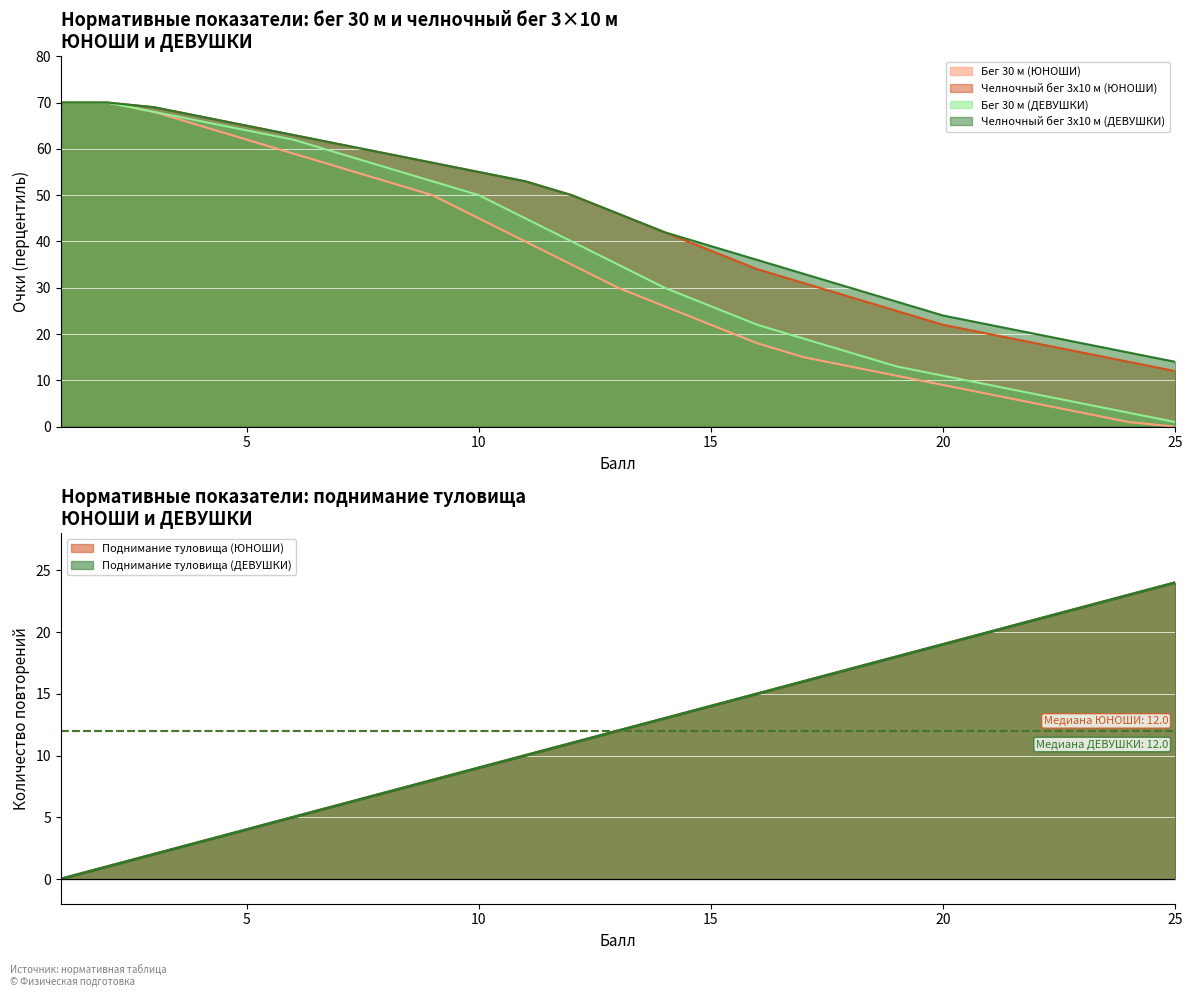

What are all the series names shown in the legend?

Бег 30 м (ЮНОШИ), Челночный бег 3x10 м (ЮНОШИ), Поднимание туловища (ЮНОШИ), Бег 30 м (ДЕВУШКИ), Челночный бег 3x10 м (ДЕВУШКИ), Поднимание туловища (ДЕВУШКИ)